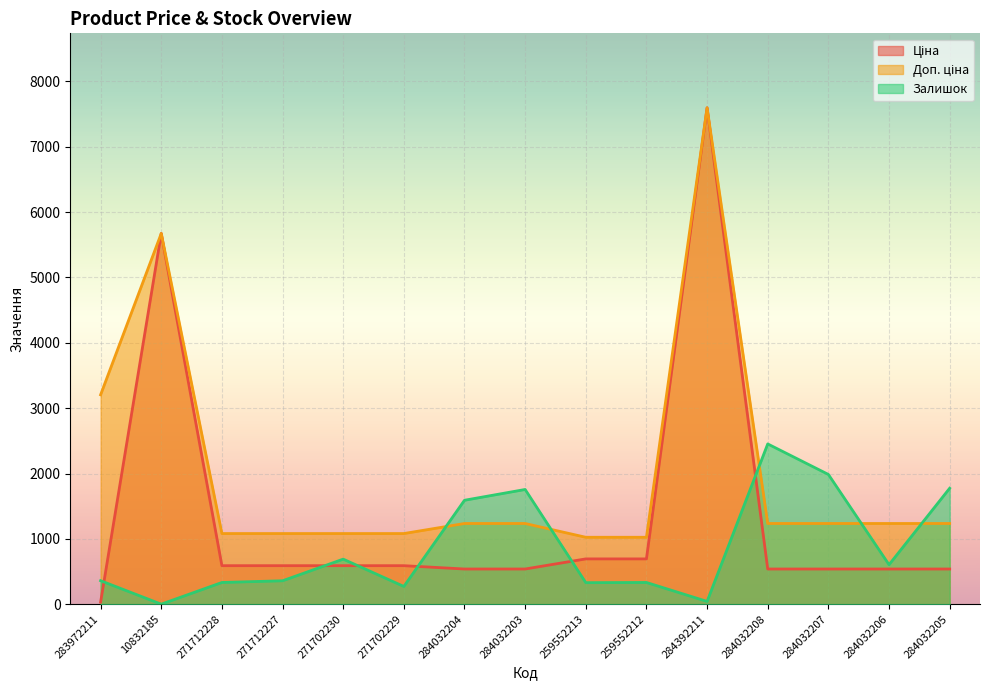

At which label does Залишок reach its peak?

284032208